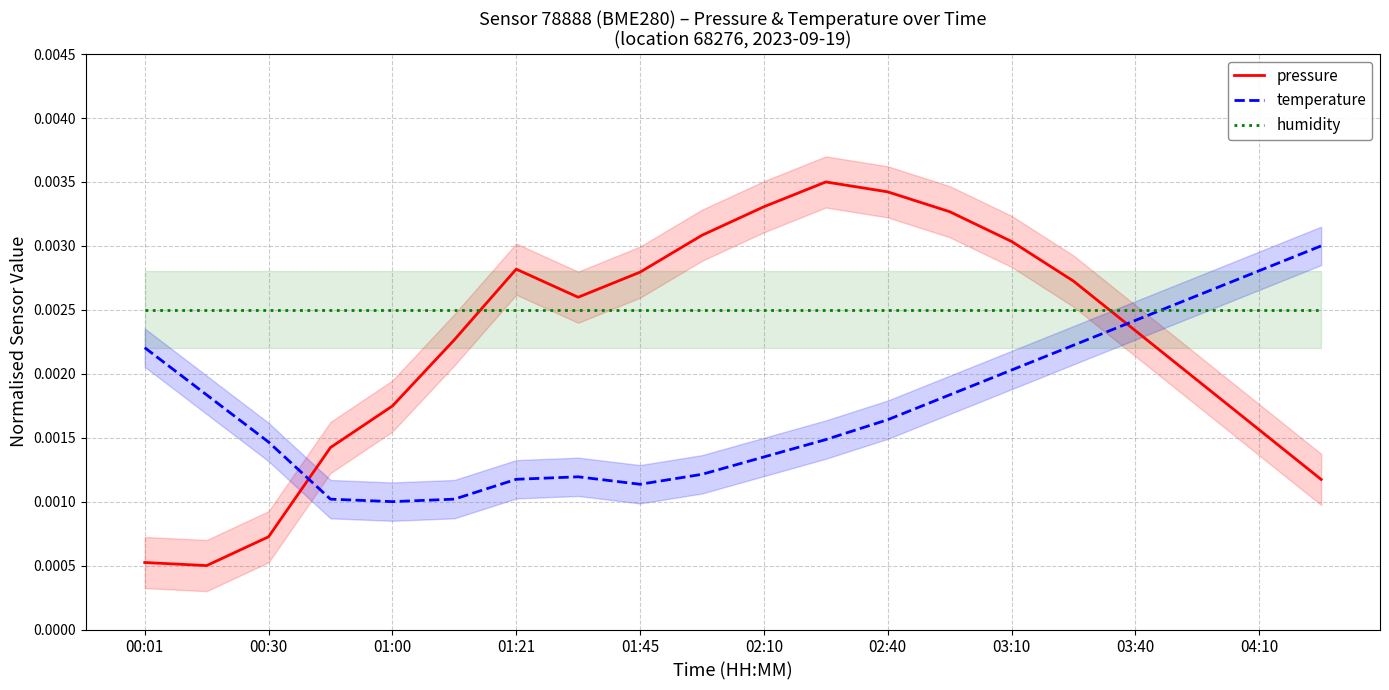

After their last crossing, which series has the higher values: humidity or pressure?

humidity